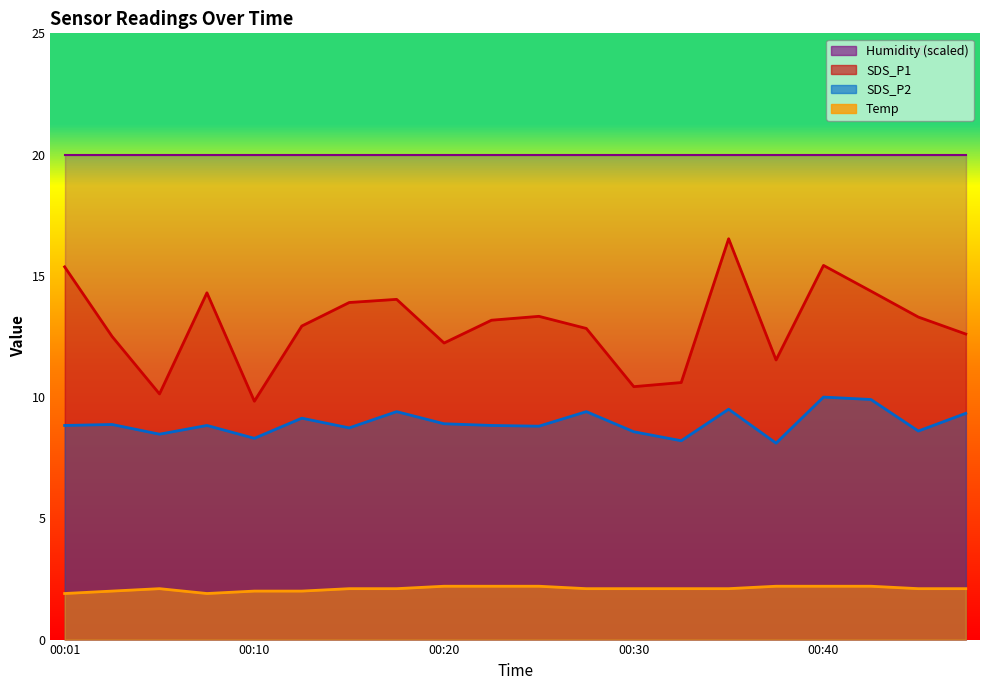

Which has a higher value, 00:45 or 00:48?

00:45